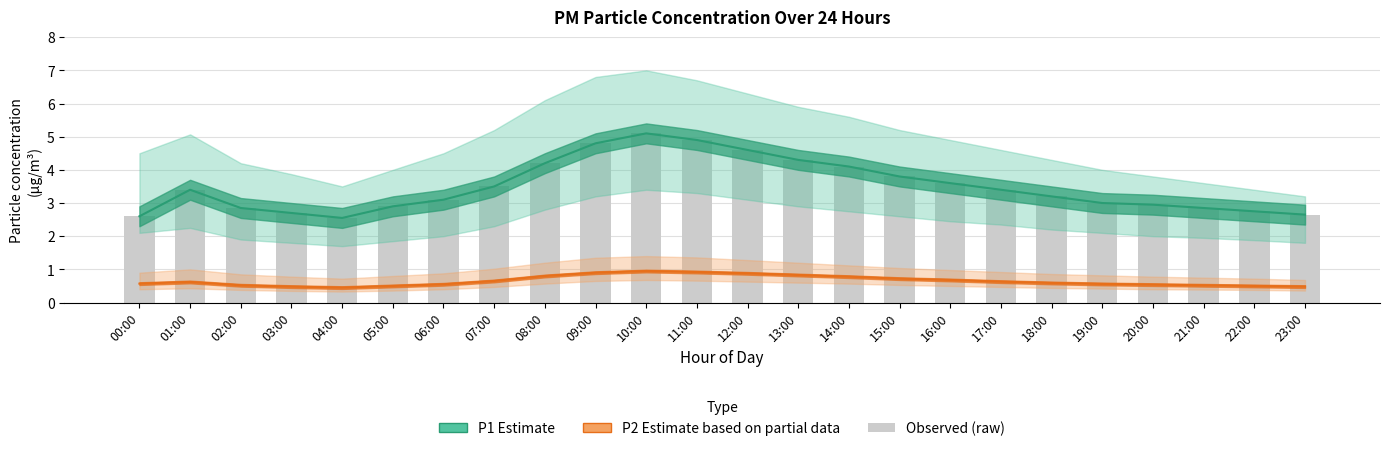

Which series has the largest range (max minus min)?

P1 Estimate